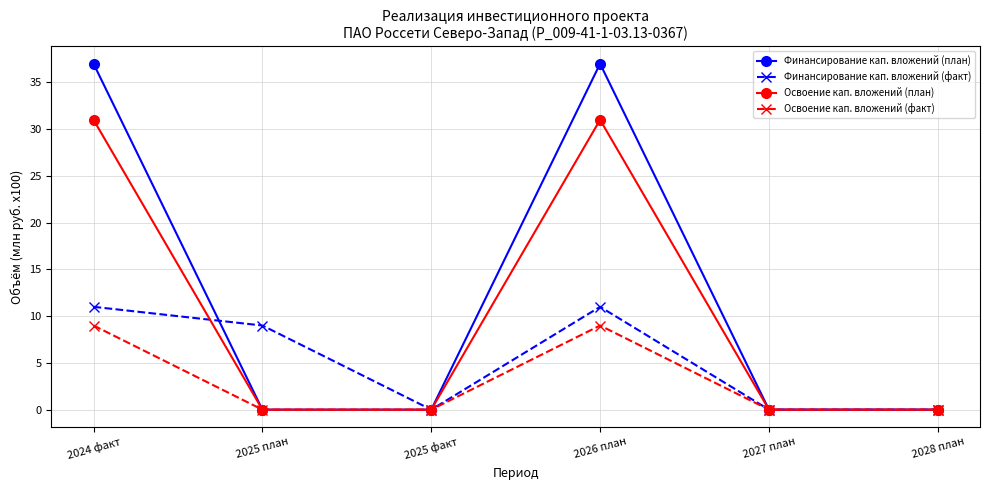

What is the total value across all series at 2026 план?

88